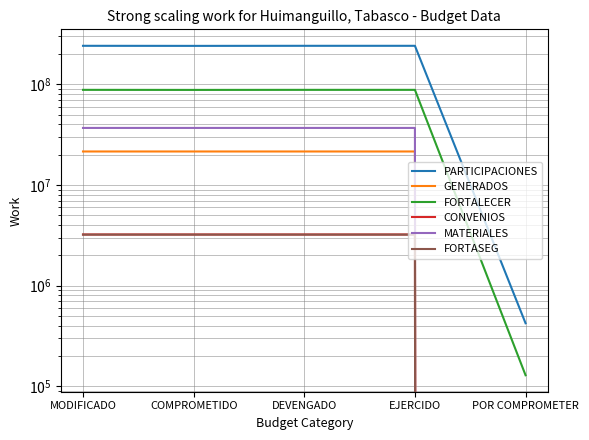

In PARTICIPACIONES, how many points are lower than both neighbors (excluding endpoints)?

1